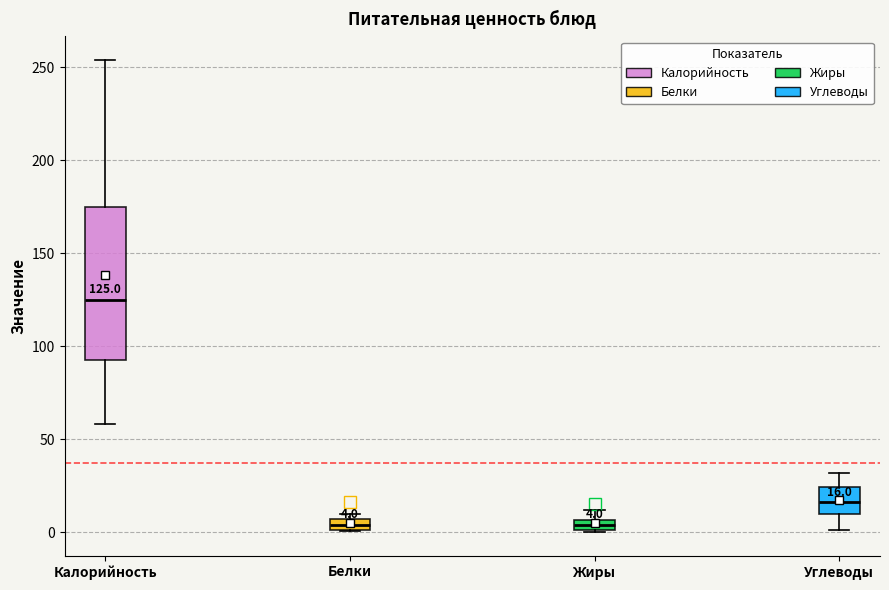

Which box has the highest median line?

Калорийность